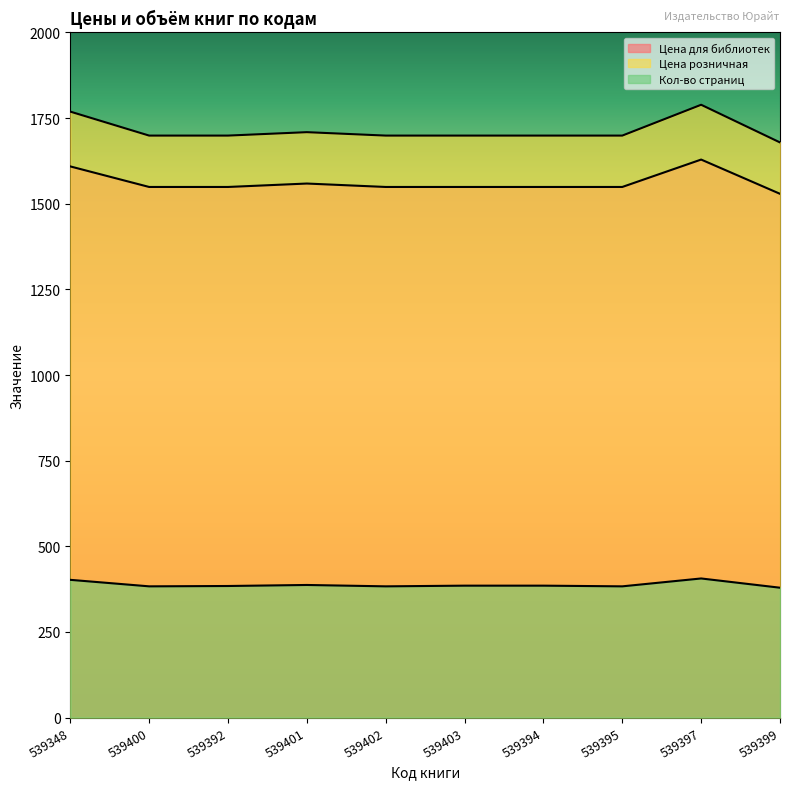

Which category has the highest value in the Цена розничная series?

539397